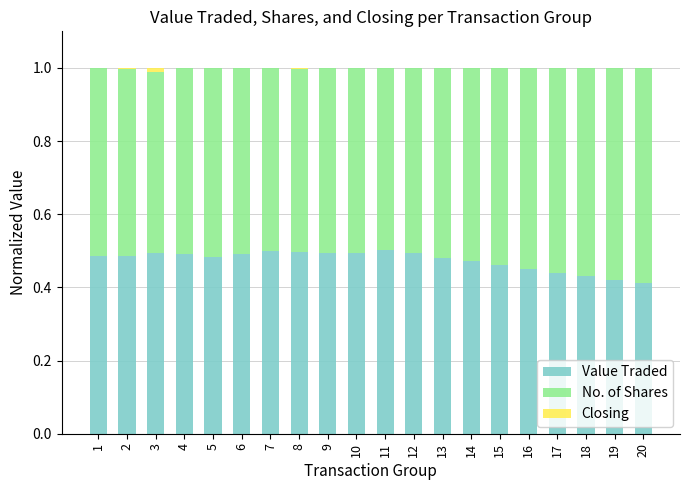

The Value Traded series shows 0.7 at 8. True or false?

False